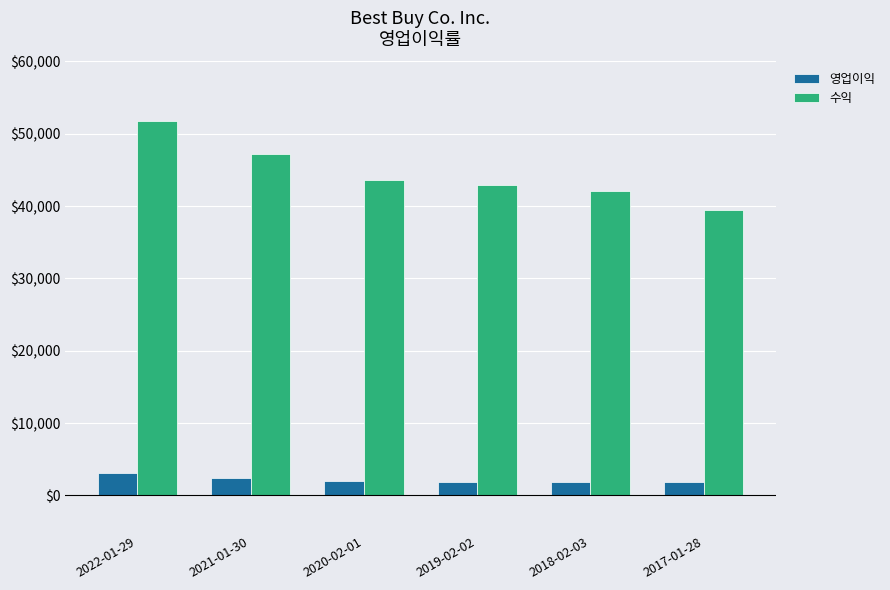

What are all the series names shown in the legend?

영업이익, 수익